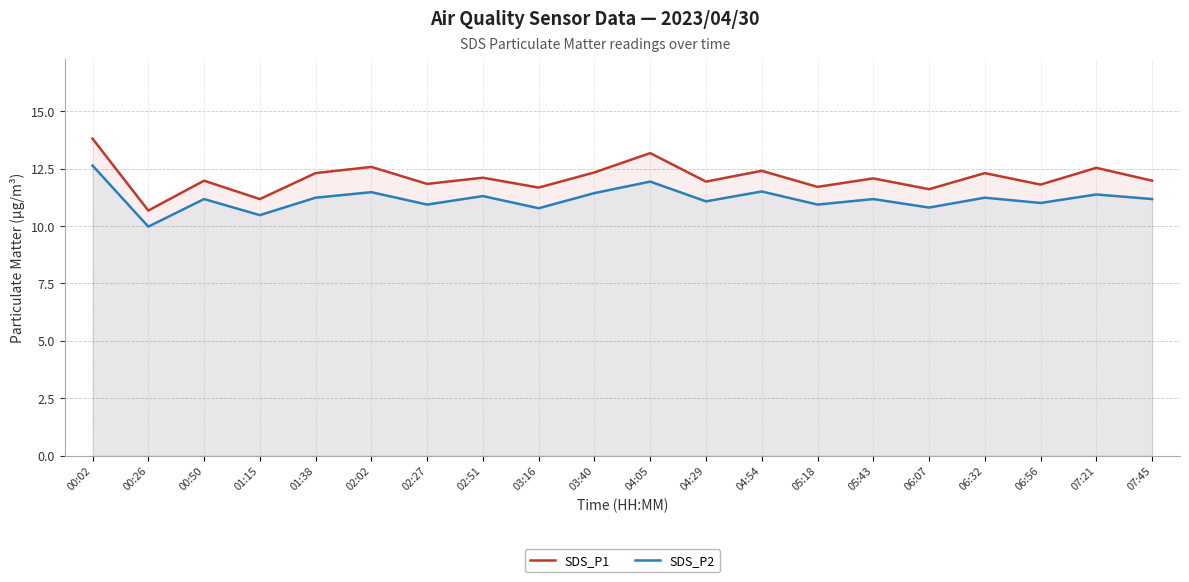

Does the chart display data point markers on the line(s)?

No